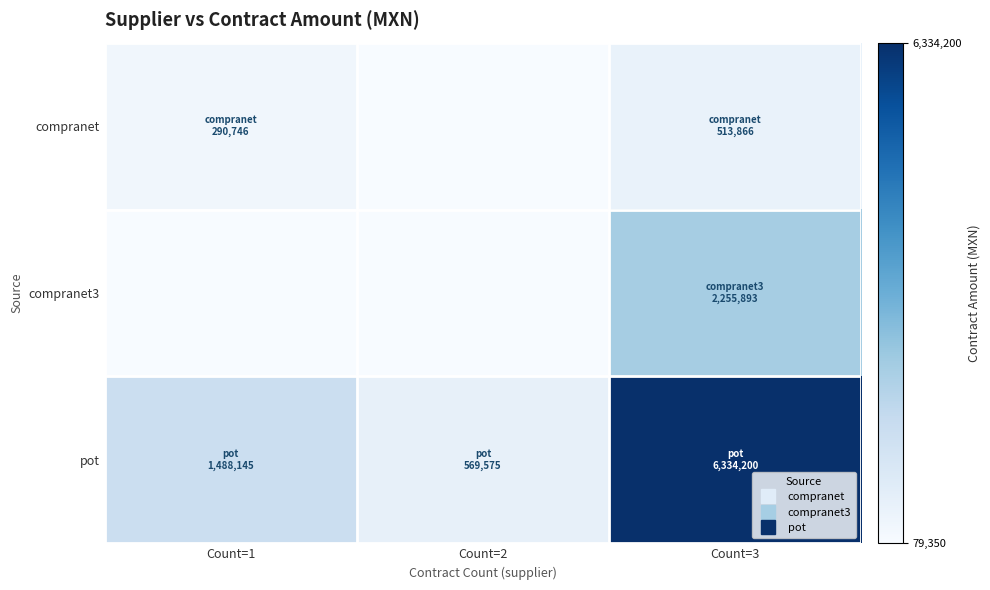

Rank the series by their average value, from highest to lowest.

pot, compranet3, compranet